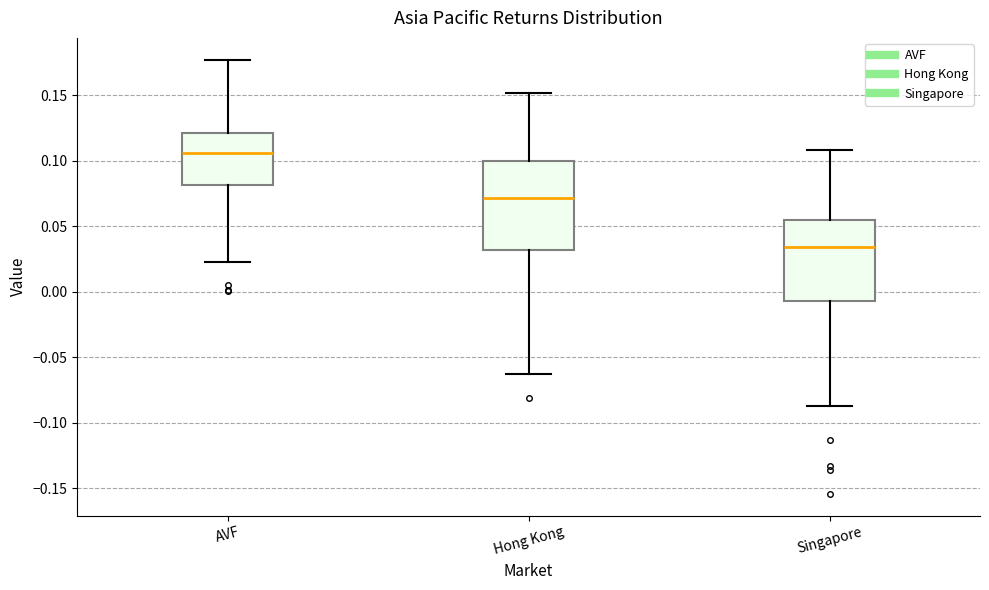

Reading left to right, transcribe this box plot: for each box, give where its median line is, the range the box spans, and where its two whiskers end, as read against the y-axis. The values are not printed on the chart, so give them approximately, as read against the axis.

AVF: median 0.105, box 0.080 to 0.120, whiskers 0.025 to 0.175
Hong Kong: median 0.070, box 0.030 to 0.100, whiskers -0.060 to 0.150
Singapore: median 0.035, box -0.005 to 0.055, whiskers -0.085 to 0.110